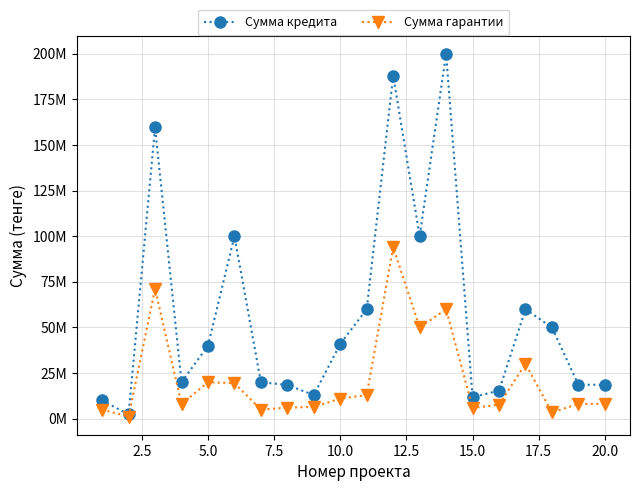

Which series has the largest range (max minus min)?

Сумма кредита